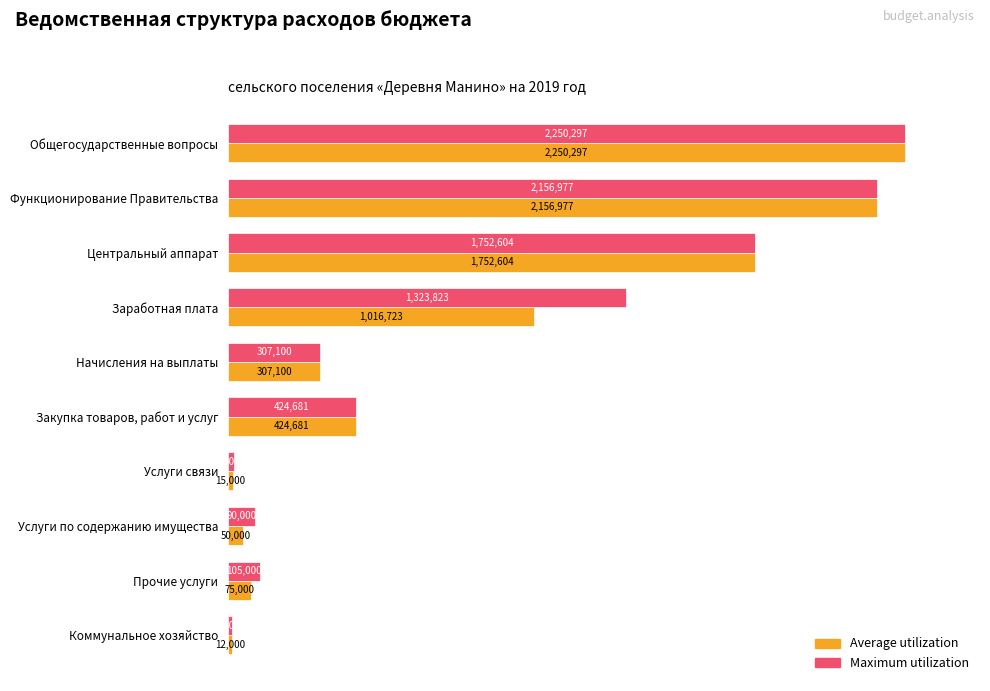

What are all the series names shown in the legend?

Average utilization, Maximum utilization